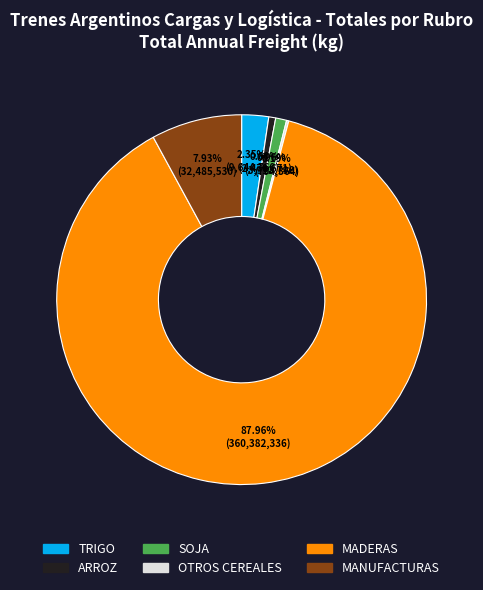

Which slice is the largest?

MADERAS